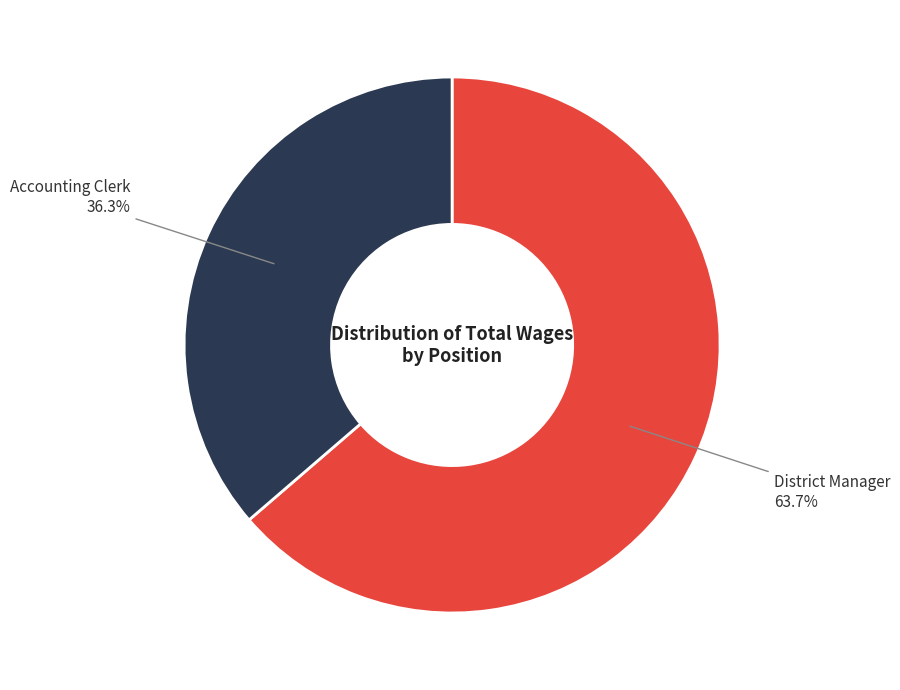

Is there any slice that represents more than half of the pie?

Yes